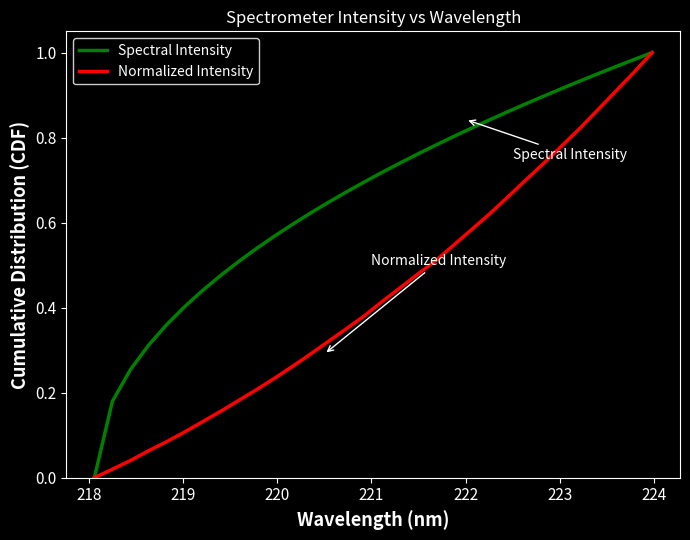

Which series has the largest total across all categories?

Spectral Intensity